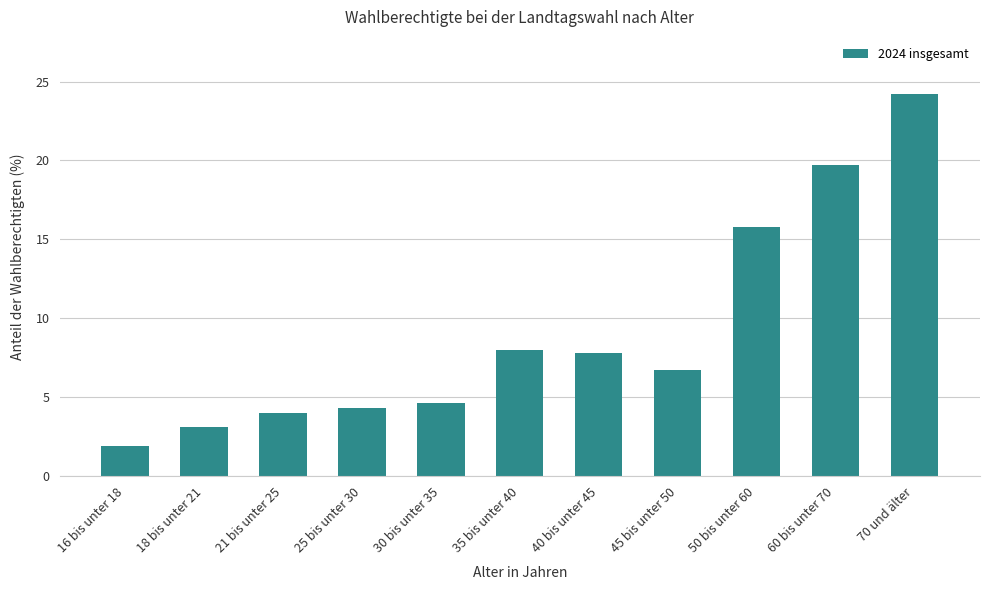

What is the sum of all values?

100.1